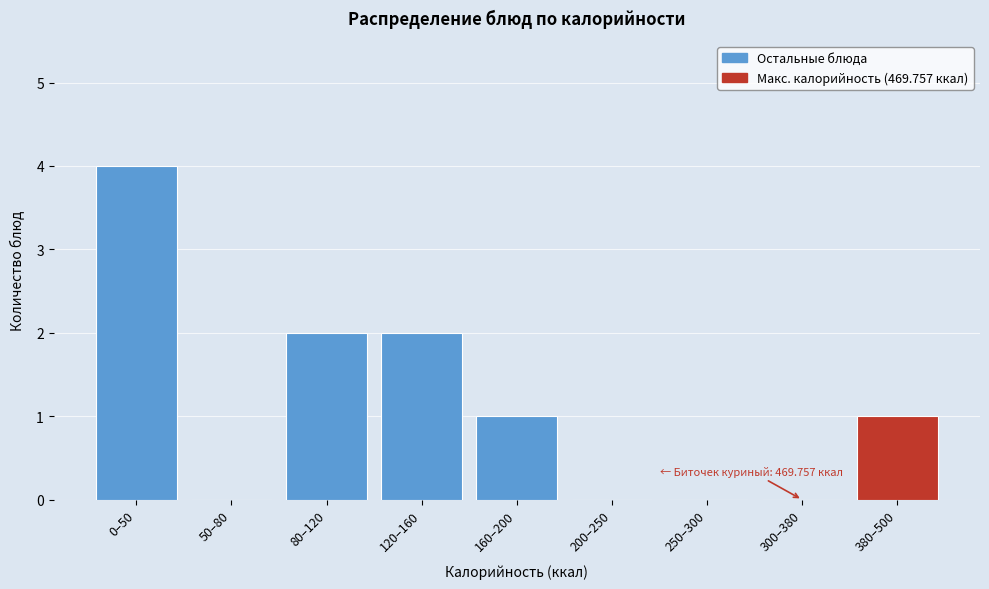

Reading left to right, transcribe all the data shown in this chart.

0–50=4	50–80=0	80–120=2	120–160=2	160–200=1	200–250=0	250–300=0	300–380=0	380–500=1